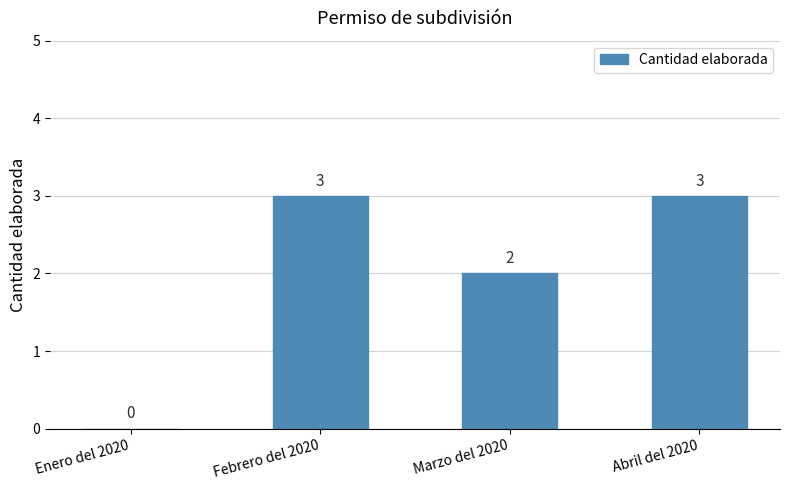

Is it true that the value at Marzo del 2020 is 4?

False